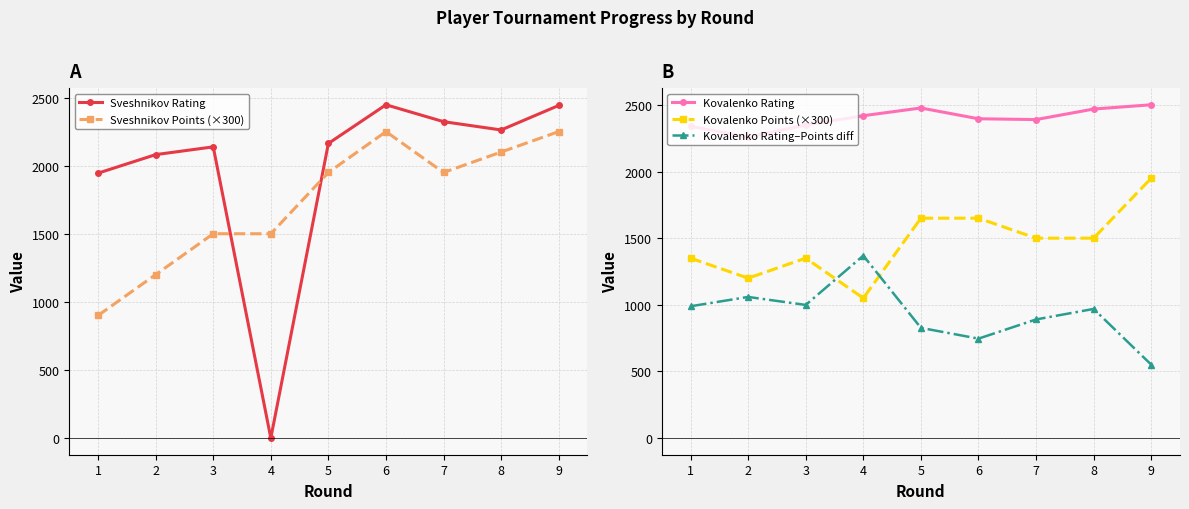

What is the difference between the second highest and minimum values in the Kovalenko Points (×300) series?

600